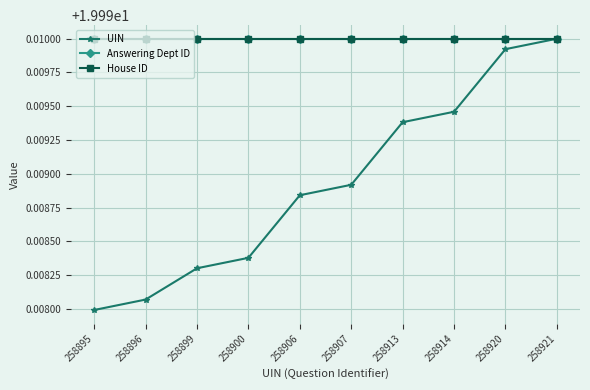

Reading left to right, transcribe all the data shown in this chart.

UIN: 20.0	20.0	20.0	20.0	20.0	20.0	20.0	20.0	20.0	20.0
Answering Dept ID: 20.0	20.0	20.0	20.0	20.0	20.0	20.0	20.0	20.0	20.0
House ID: 20.0	20.0	20.0	20.0	20.0	20.0	20.0	20.0	20.0	20.0